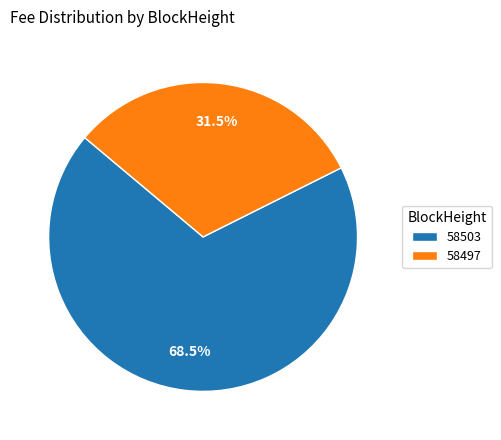

How much of the chart is everything except 58503?

31.5%